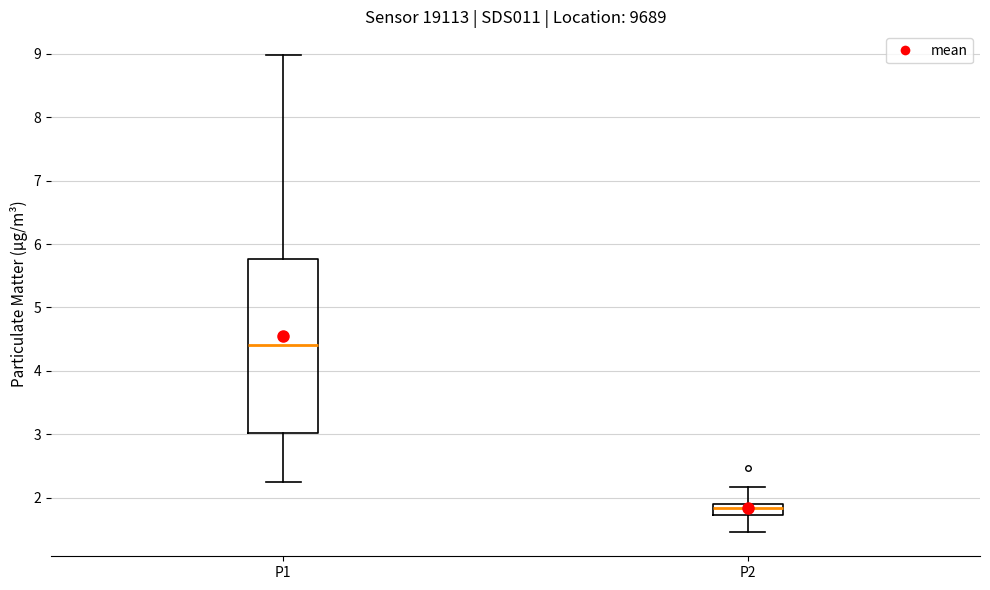

Reading left to right, transcribe this box plot: for each box, give where its median line is, the range the box spans, and where its two whiskers end, as read against the y-axis. The values are not printed on the chart, so give them approximately, as read against the axis.

P1: median 4.4, box 3.0 to 5.8, whiskers 2.3 to 9.0
P2: median 1.8, box 1.7 to 1.9, whiskers 1.5 to 2.2